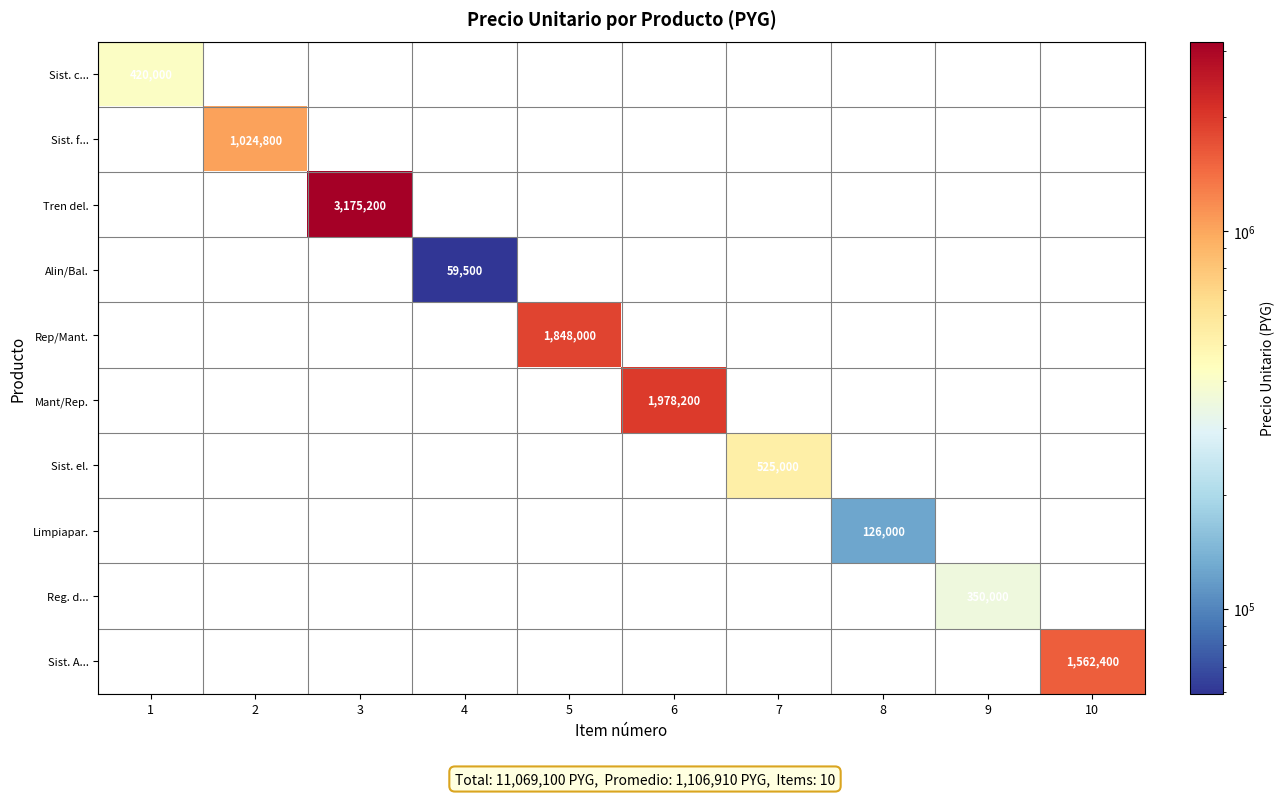

Which series has the largest range (max minus min)?

Sist. c...